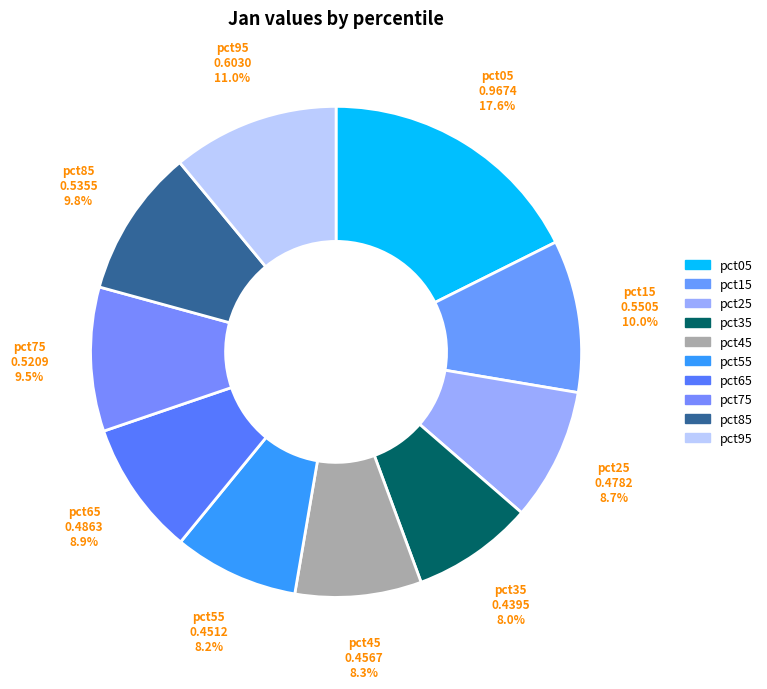

Count the number of slices in the pie.

10